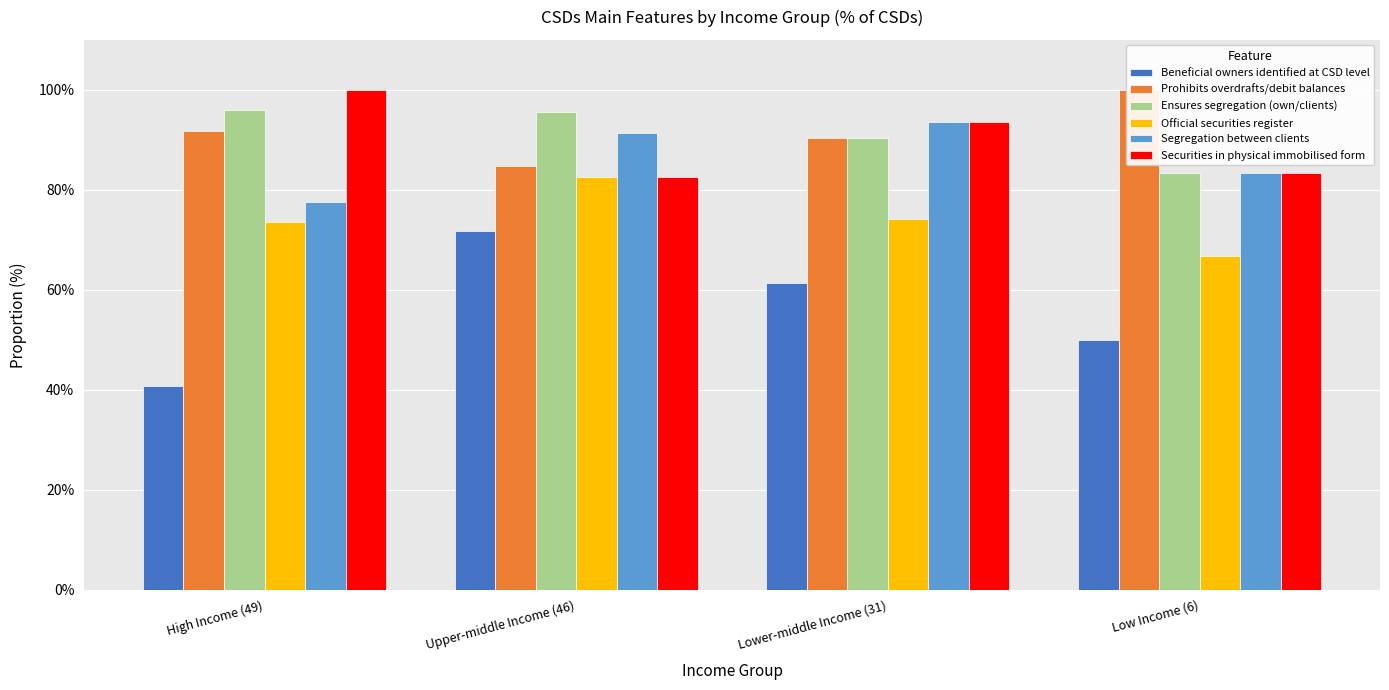

Reading left to right, what are all the values shown in this chart?

Beneficial owners identified at CSD level: 0.4	0.7	0.6	0.5
Prohibits overdrafts/debit balances: 0.9	0.8	0.9	1.0
Ensures segregation (own/clients): 1.0	1.0	0.9	0.8
Official securities register: 0.7	0.8	0.7	0.7
Segregation between clients: 0.8	0.9	0.9	0.8
Securities in physical immobilised form: 1.0	0.8	0.9	0.8